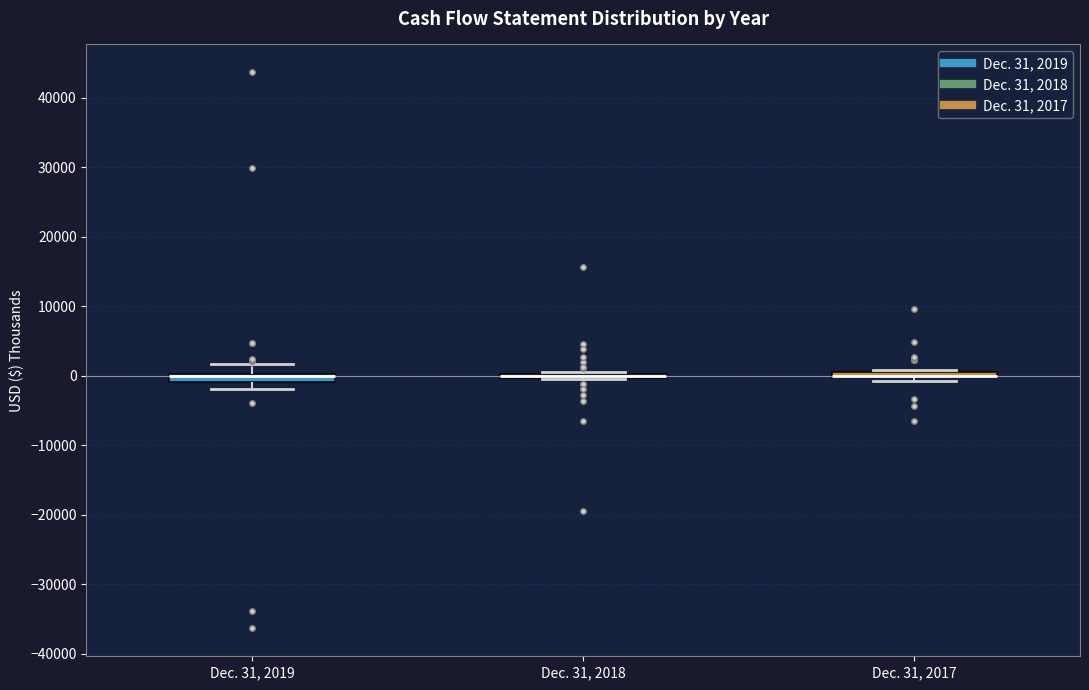

Where is the lower edge of the box for Dec. 31, 2017 on the y-axis? The values are not printed on the chart, so give them approximately, as read against the axis.

0